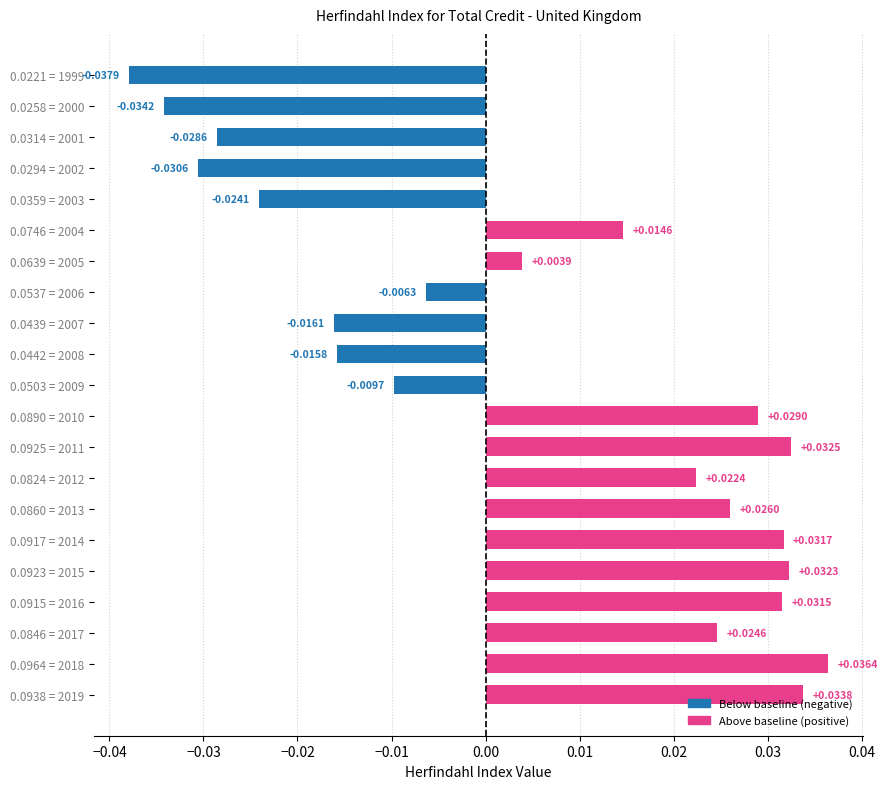

What is the change in value from 0.0294 = 2002 to 0.0860 = 2013?

+0.1